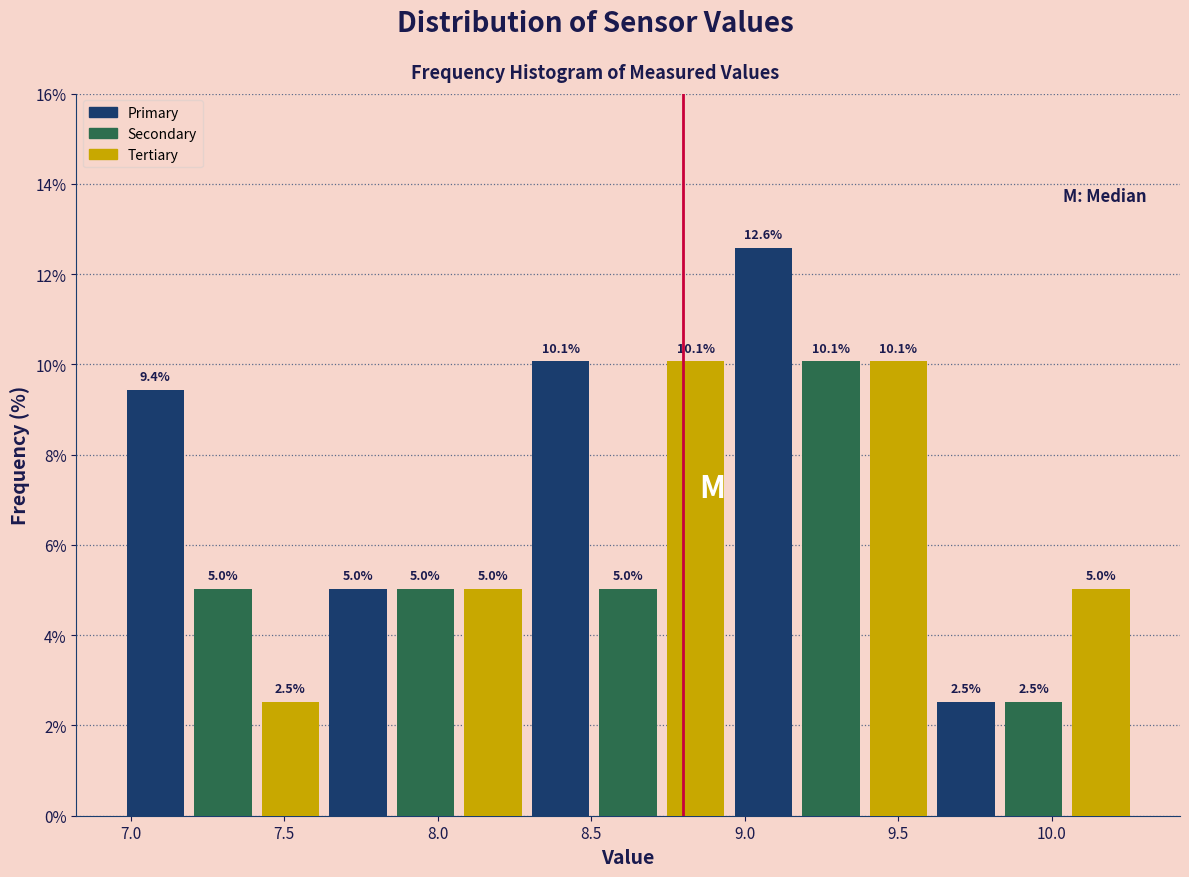

Reading left to right, transcribe this chart: for each bar, give the range it covers on the x-axis and its height. The bar edges are not printed on the chart, so give them approximately, as read against the axis.

6.97 to 7.19: 9.4
7.19 to 7.41: 5.0
7.41 to 7.63: 2.5
7.63 to 7.85: 5.0
7.85 to 8.07: 5.0
8.07 to 8.29: 5.0
8.29 to 8.51: 10.1
8.51 to 8.73: 5.0
8.73 to 8.95: 10.1
8.95 to 9.17: 12.6
9.17 to 9.39: 10.1
9.39 to 9.61: 10.1
9.61 to 9.83: 2.5
9.83 to 10.05: 2.5
10.05 to 10.27: 5.0